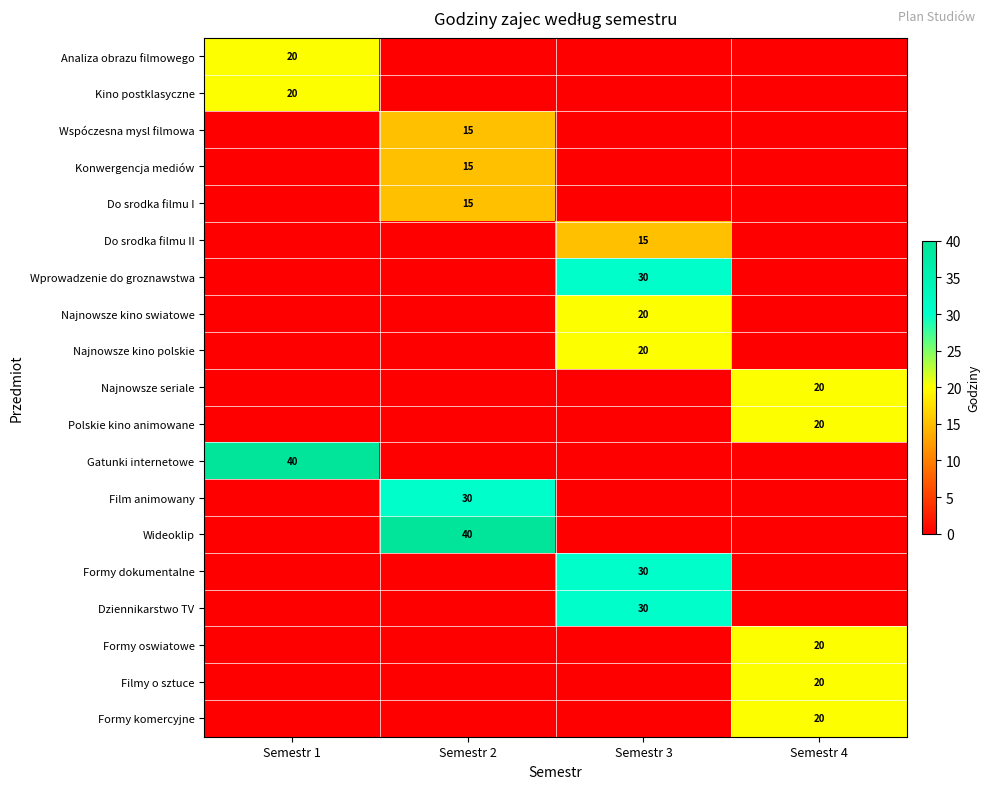

The value of Do srodka filmu II at Semestr 3 is 23. True or false?

False